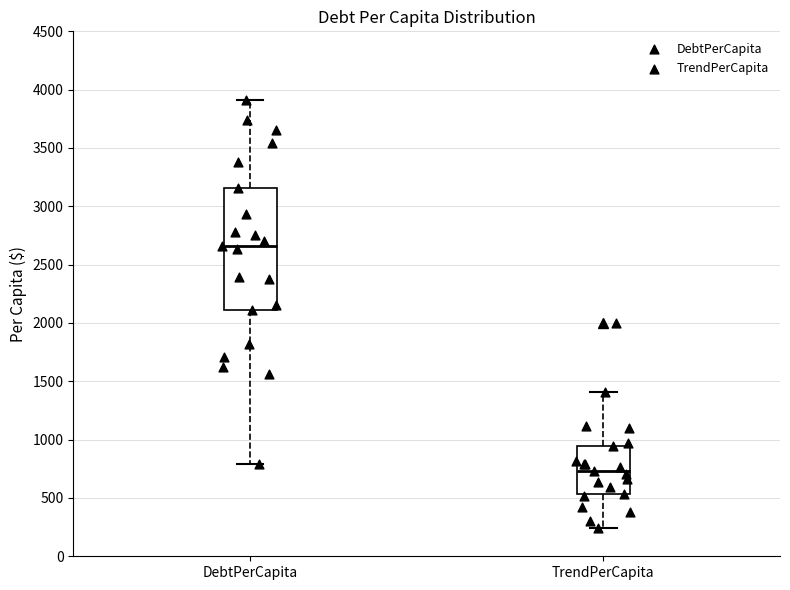

Reading left to right, read every box against the y-axis: the position of its median line, the range the box covers, and the ends of its whiskers. The values are not printed on the chart, so give them approximately, as read against the axis.

DebtPerCapita: median 2650, box 2100 to 3150, whiskers 800 to 3900
TrendPerCapita: median 750, box 550 to 950, whiskers 250 to 1400